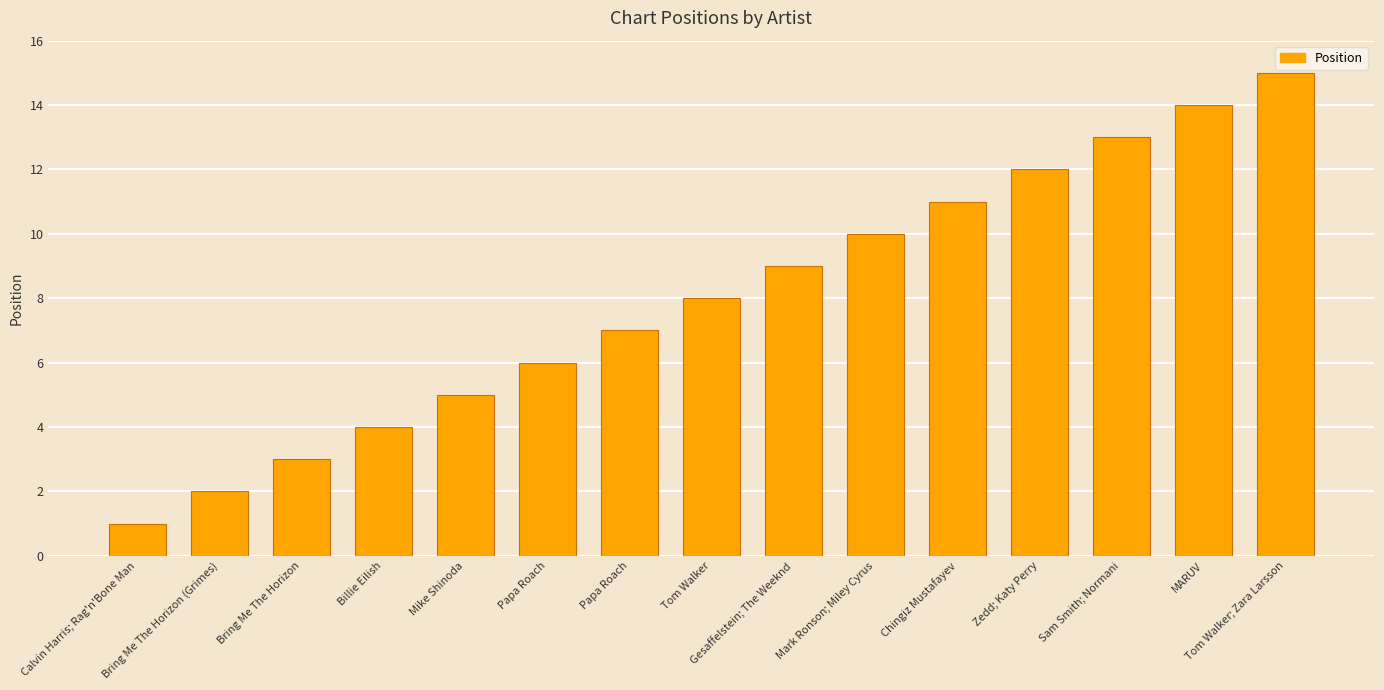

What is the difference between the maximum and minimum values?

14